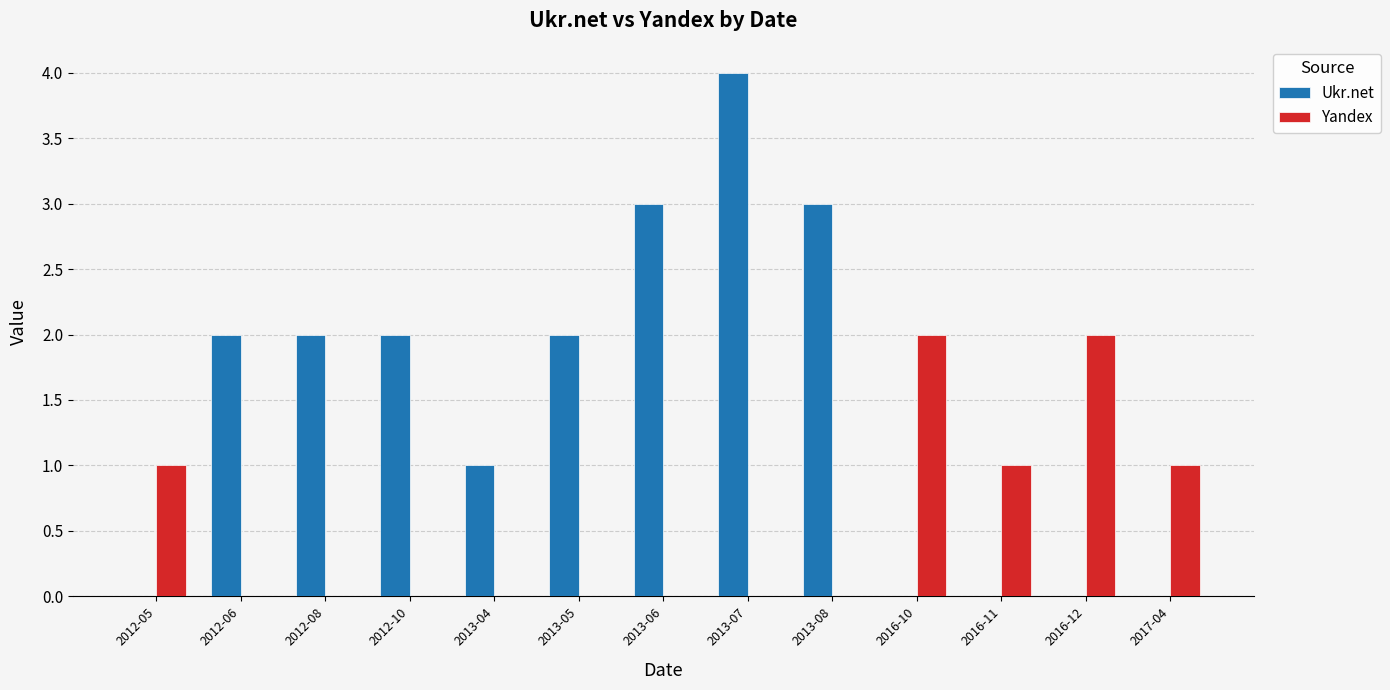

Between 2016-10 and 2016-11, which series saw the biggest shift?

Yandex